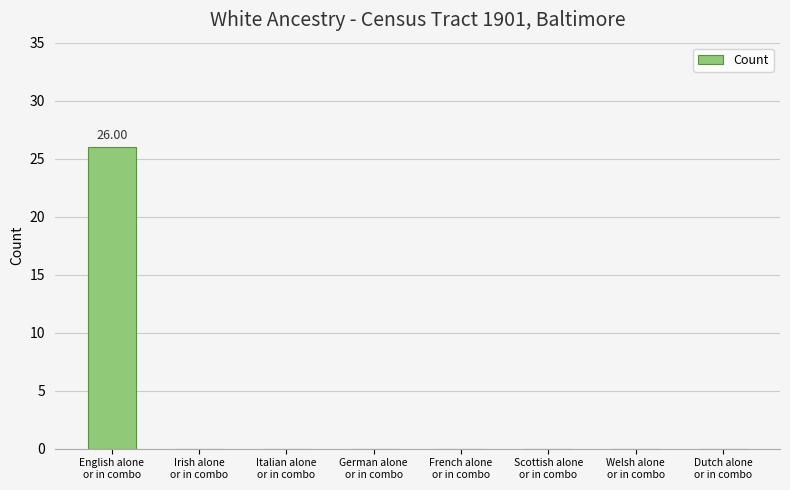

How many categories are shown in the chart?

8